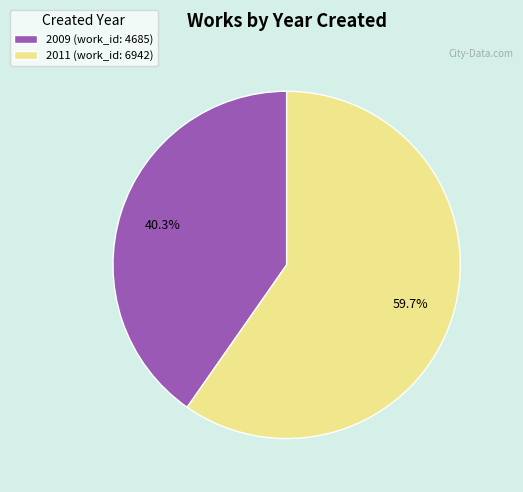

To the nearest percent, what percentage of the pie is 2009 (work_id: 4685)?

40%